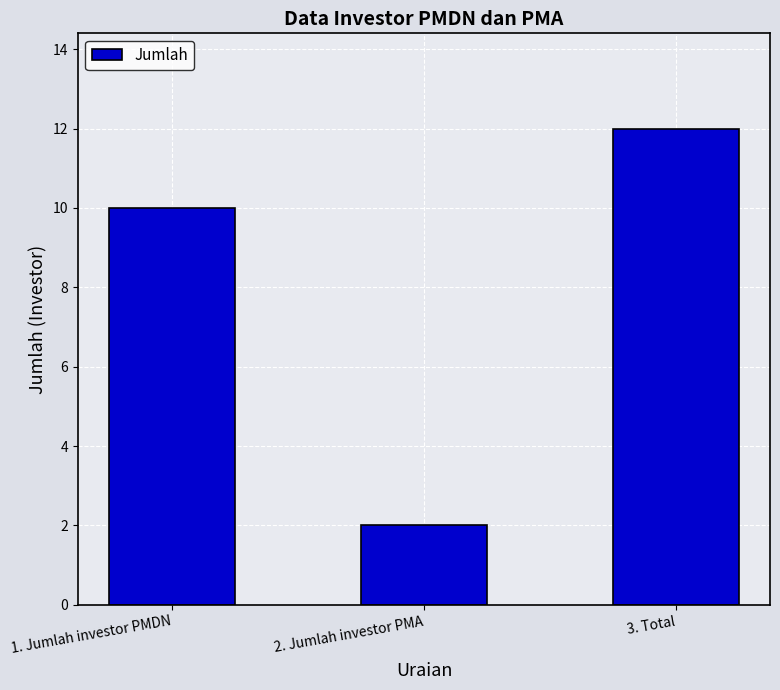

Reading left to right, list all the values displayed in this chart.

10	2	12